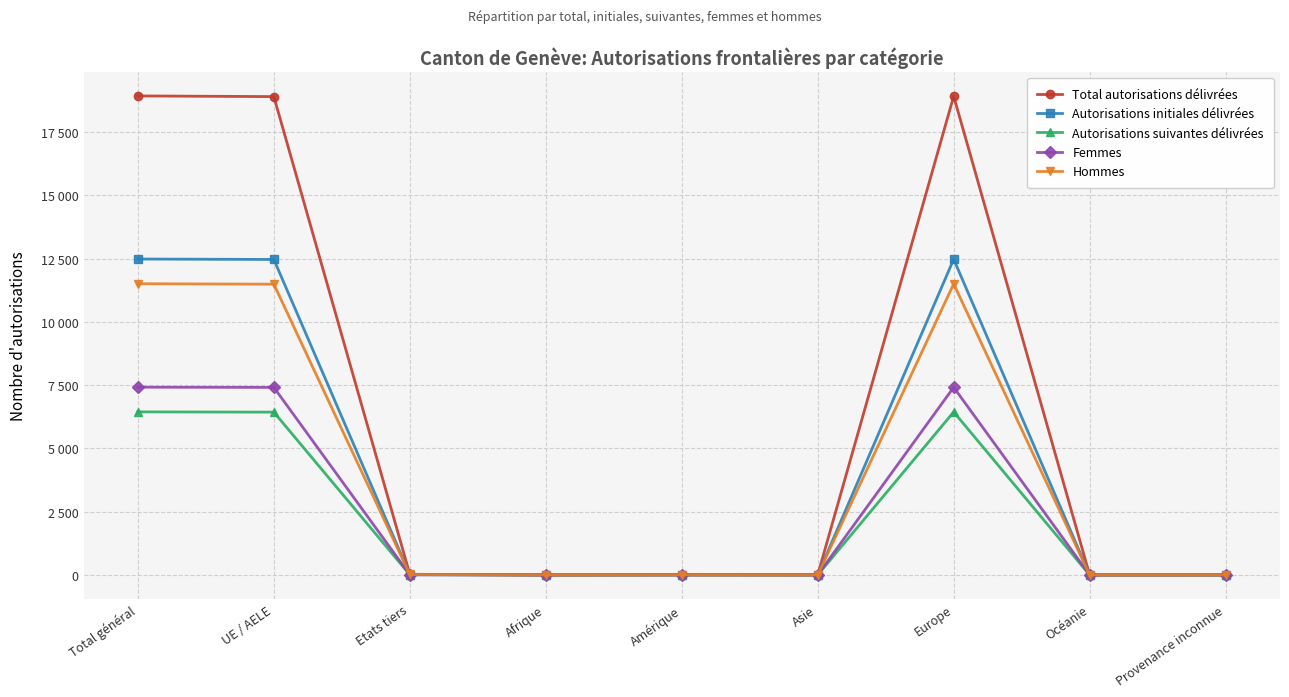

What is the total value across all series at UE / AELE?

56709